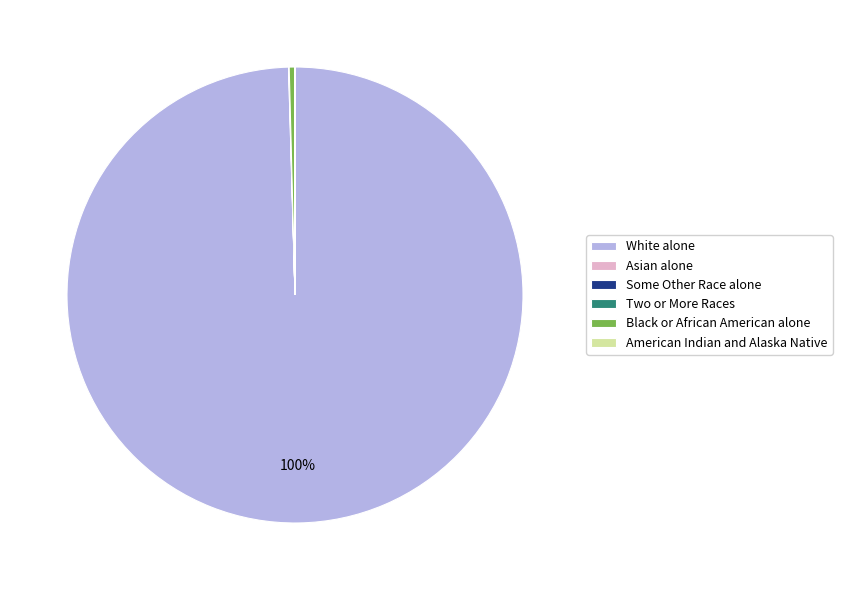

The Black or African American alone slice represents 0% of the pie. True or false?

True